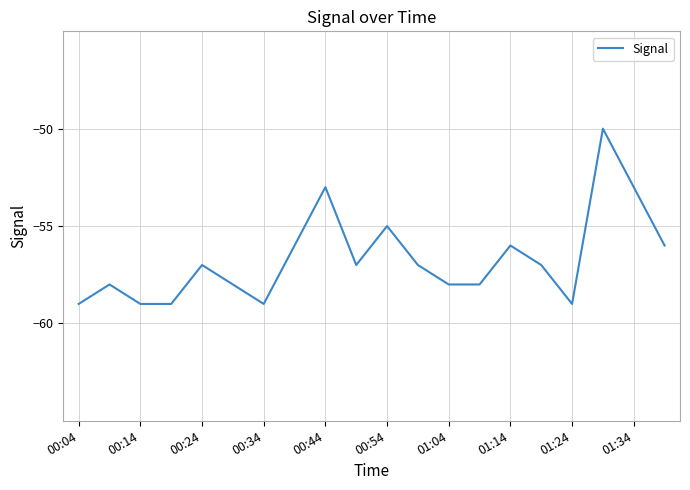

What is the difference between the maximum and minimum values?

9